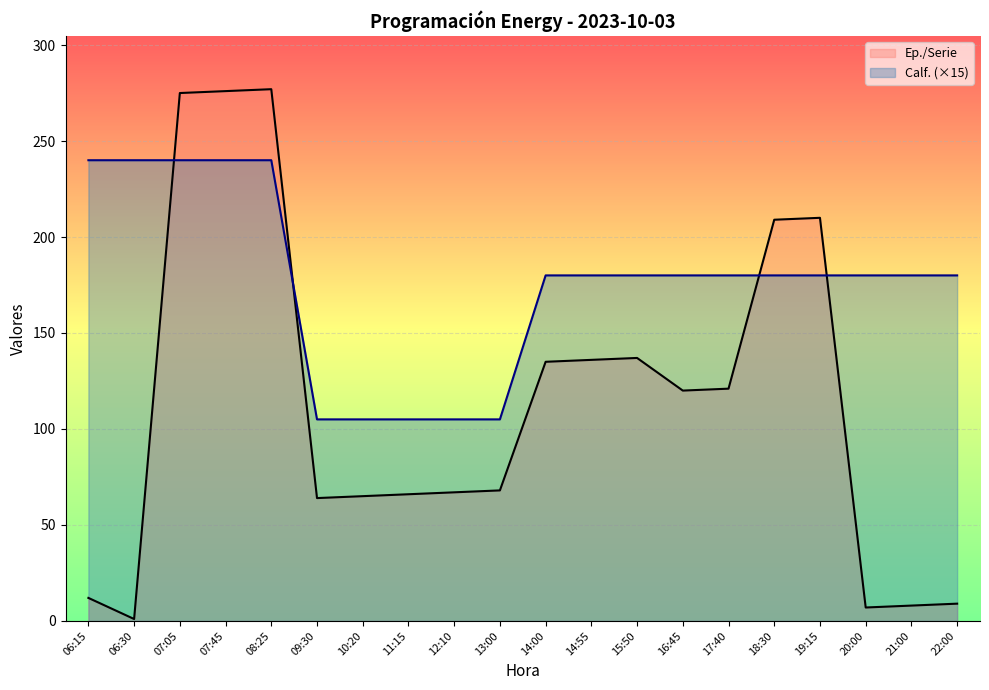

Where is Calf. nearest to the value 172?

14:00